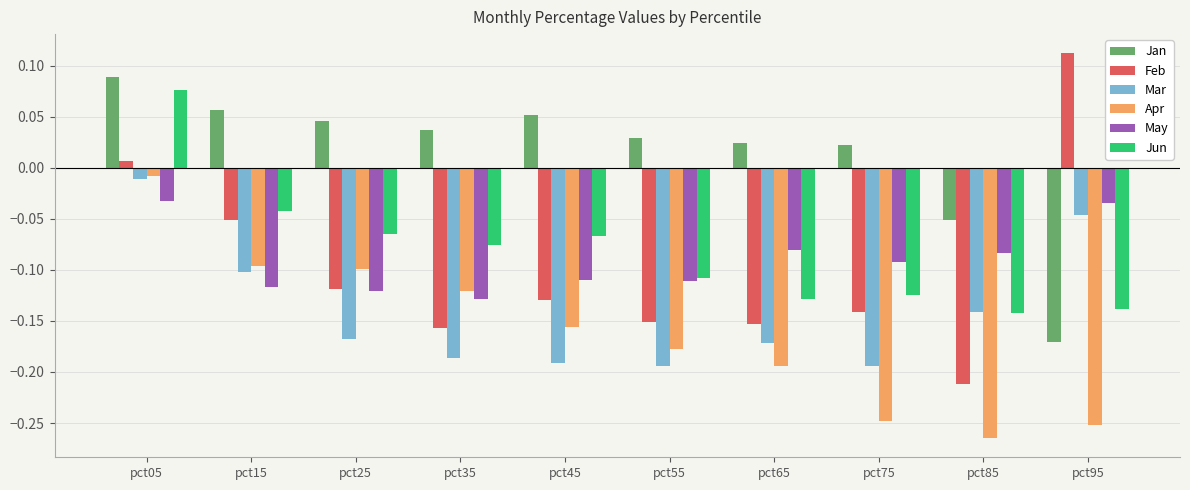

What is the difference between the maximum and minimum values in the Mar series?

0.2